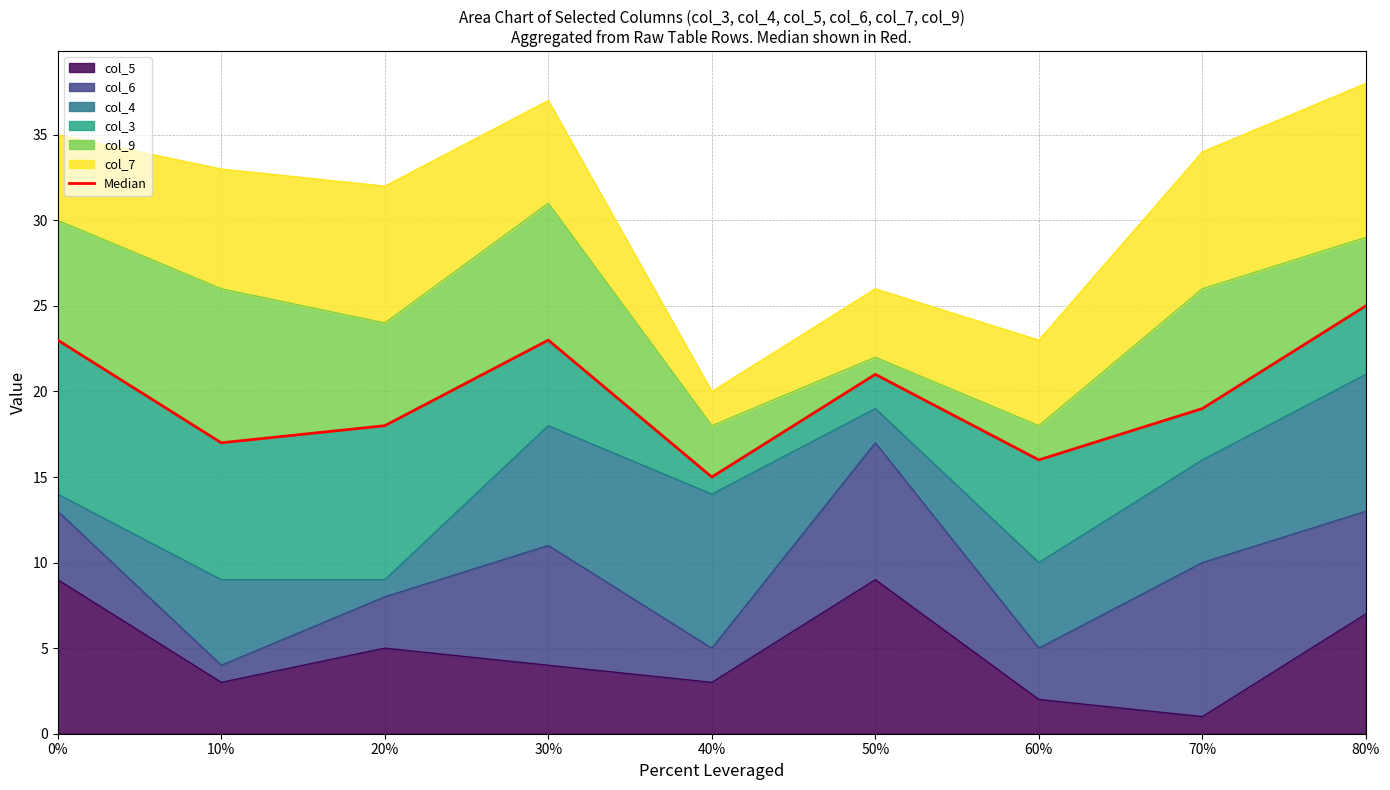

What is the approximate value at 50%, to the nearest 5?

20